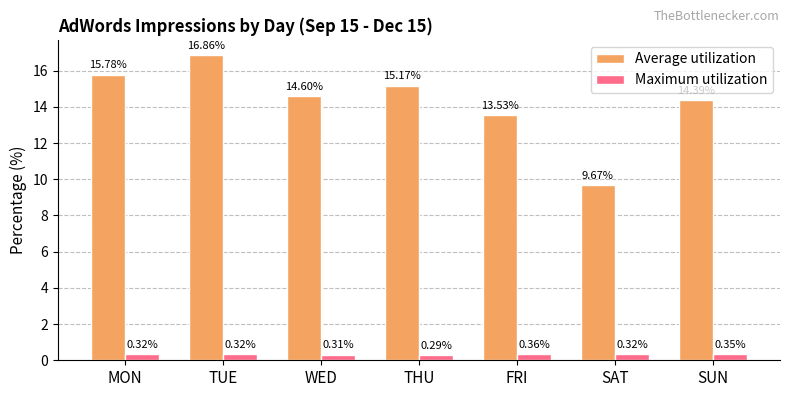

What is the label of the 4th bar from the right?

THU